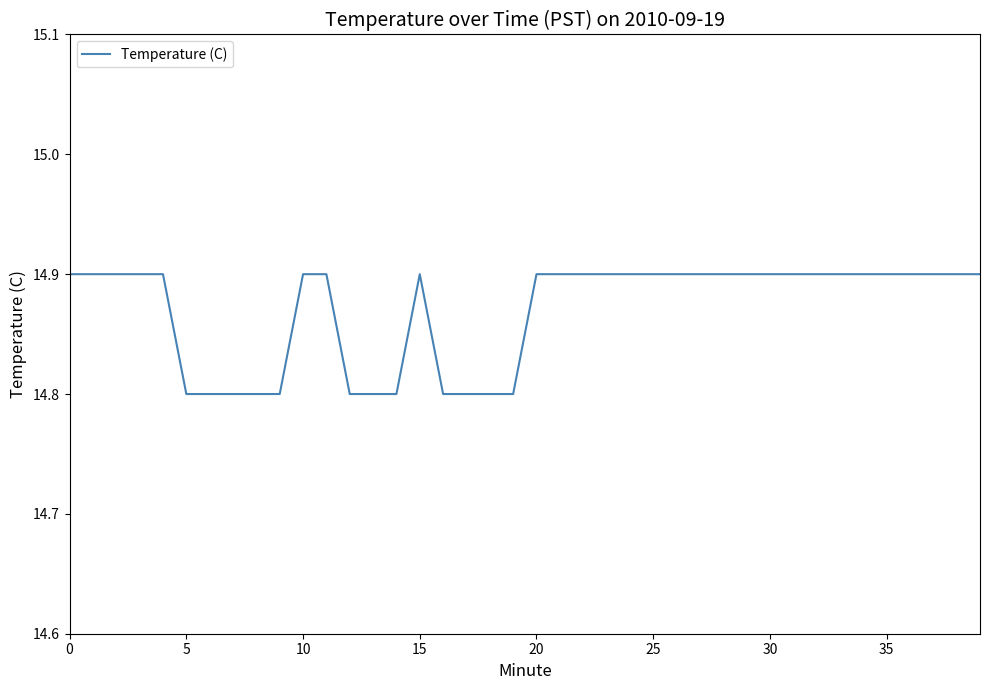

What is the greatest value displayed?

14.9